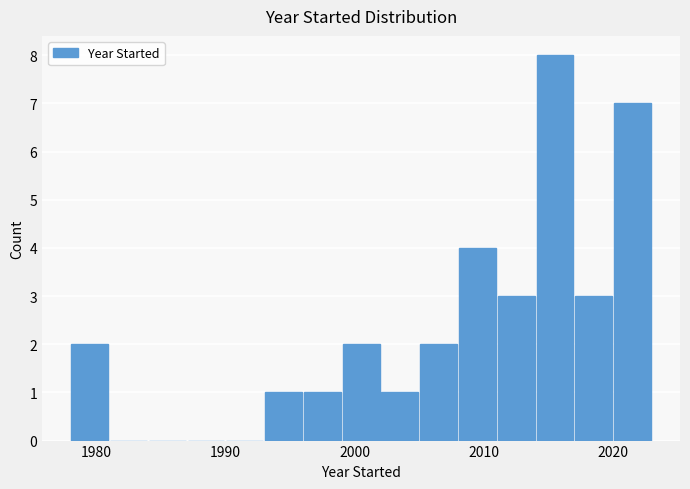

Read against the x-axis, roughly where is the centre of the tallest bar?

2016